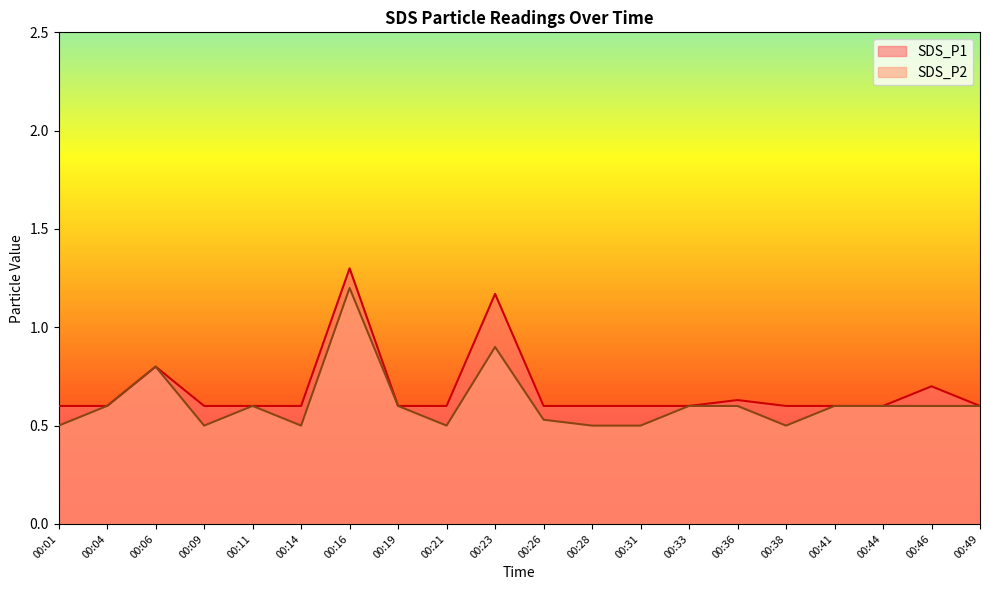

Reading left to right, extract all data points from this chart.

SDS_P1: 00:01=0.6	00:04=0.6	00:06=0.8	00:09=0.6	00:11=0.6	00:14=0.6	00:16=1.3	00:19=0.6	00:21=0.6	00:23=1.2	00:26=0.6	00:28=0.6	00:31=0.6	00:33=0.6	00:36=0.6	00:38=0.6	00:41=0.6	00:44=0.6	00:46=0.7	00:49=0.6
SDS_P2: 00:01=0.5	00:04=0.6	00:06=0.8	00:09=0.5	00:11=0.6	00:14=0.5	00:16=1.2	00:19=0.6	00:21=0.5	00:23=0.9	00:26=0.5	00:28=0.5	00:31=0.5	00:33=0.6	00:36=0.6	00:38=0.5	00:41=0.6	00:44=0.6	00:46=0.6	00:49=0.6